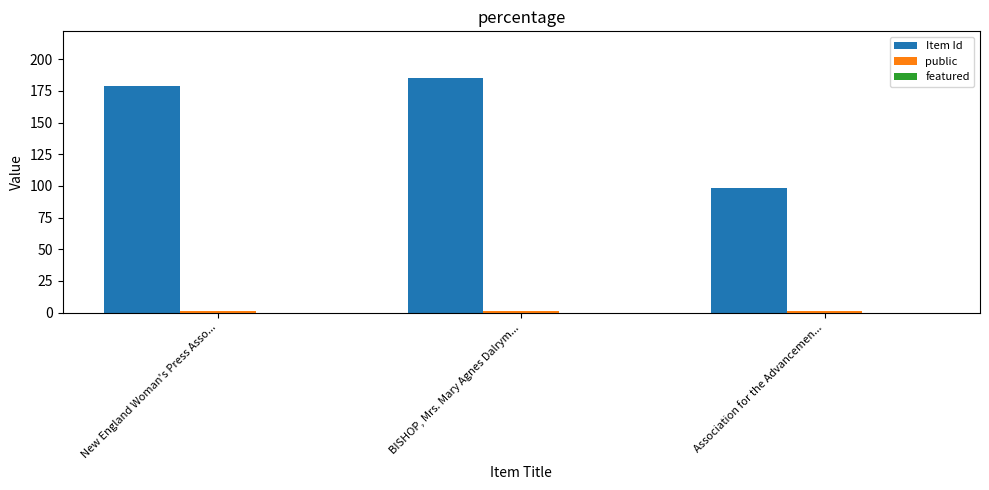

What is the label of the 3rd bar from the right?

New England Woman's Press Asso...